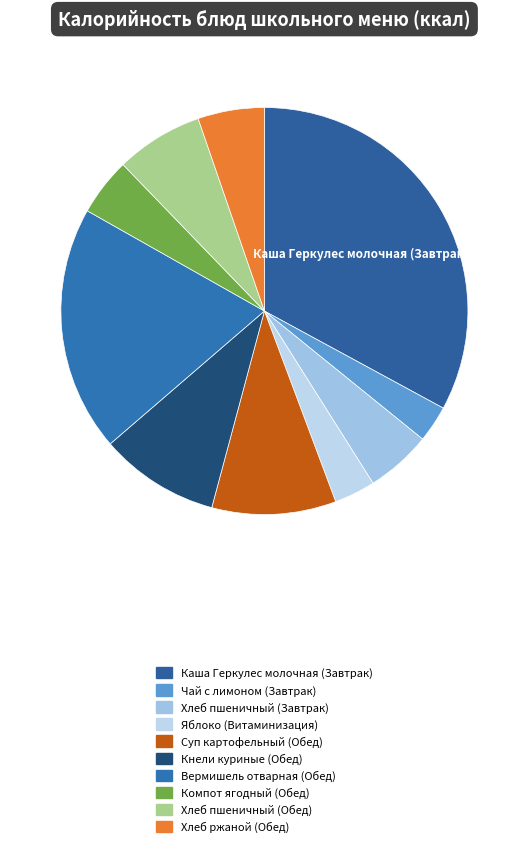

Count the number of slices in the pie.

10